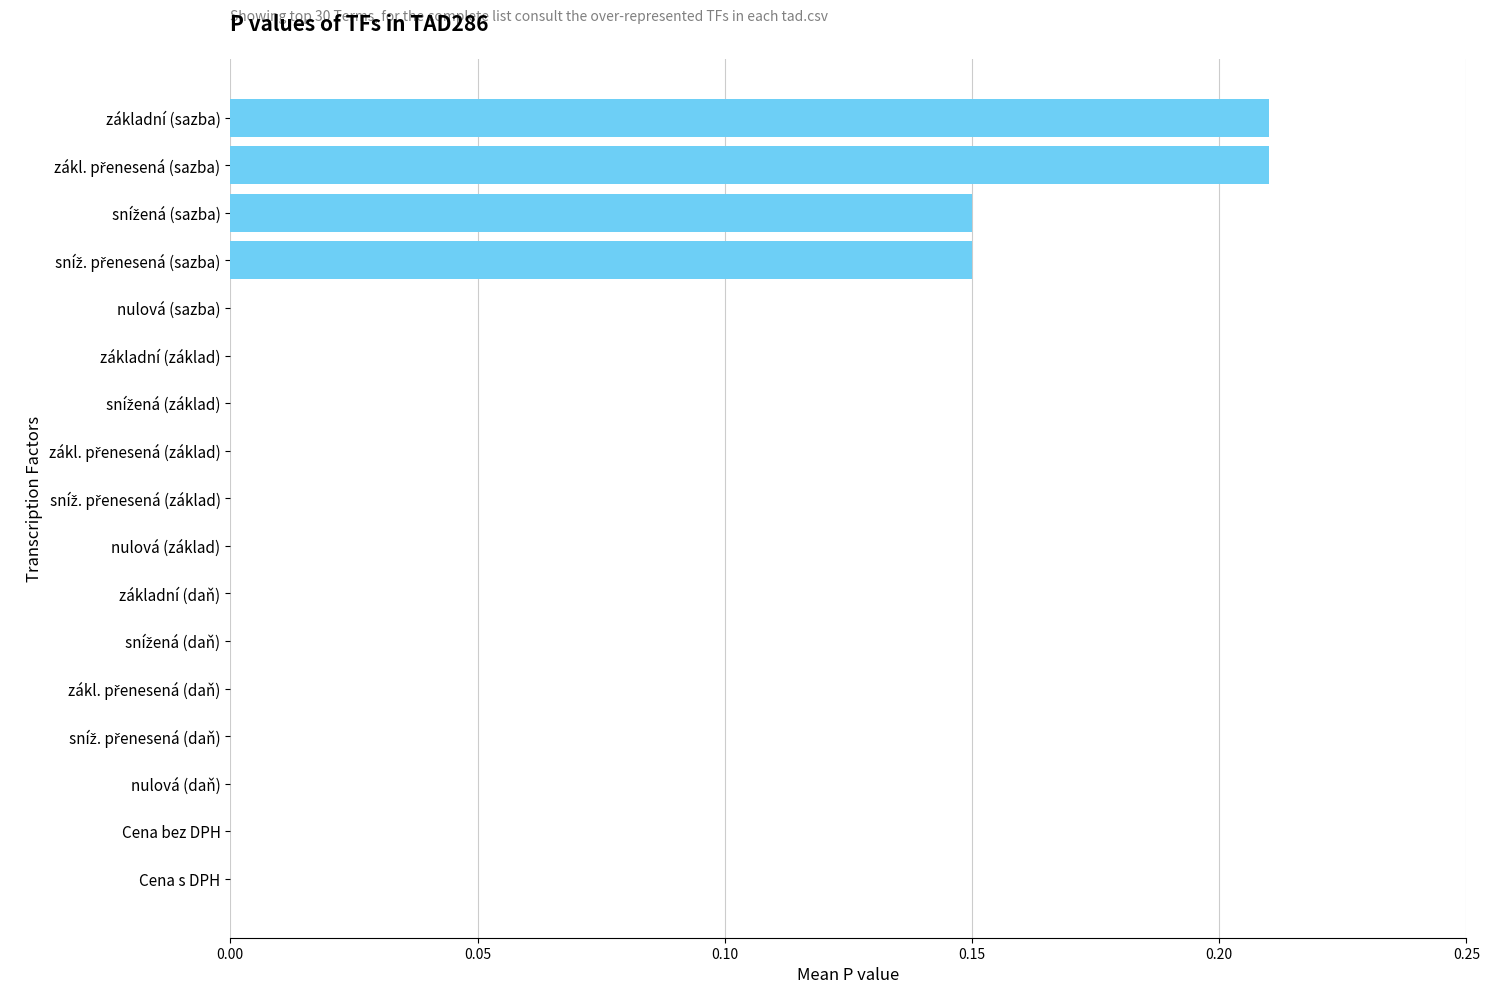

What is the sum of all values?

0.7